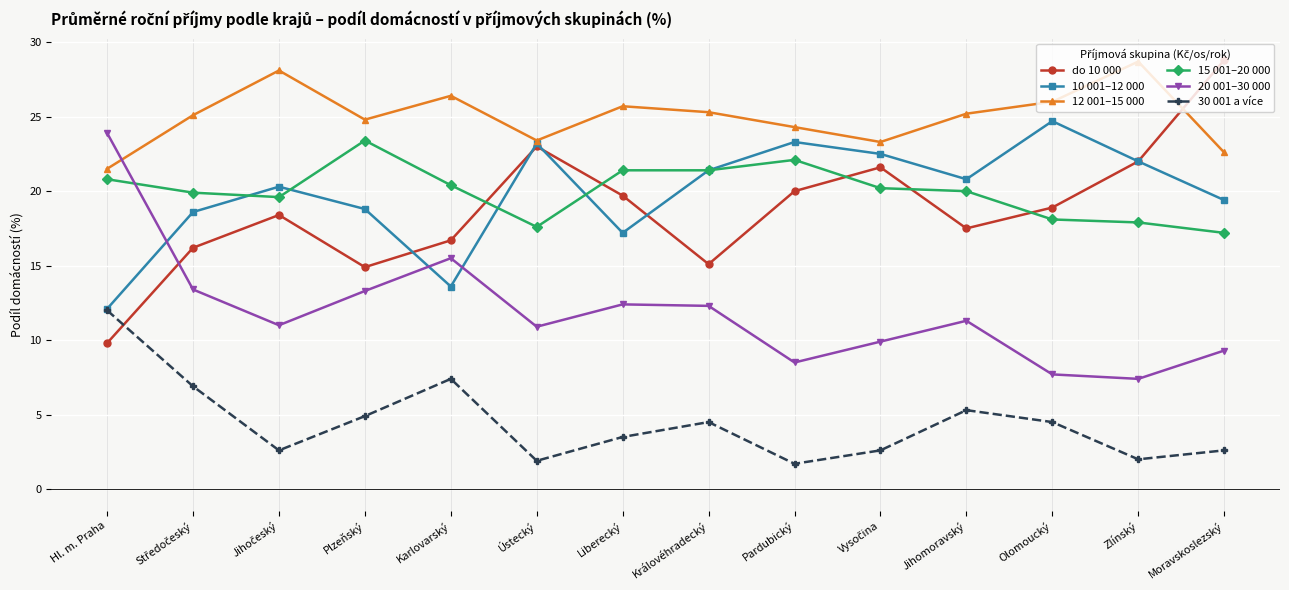

What position from the right is Karlovarský?

10